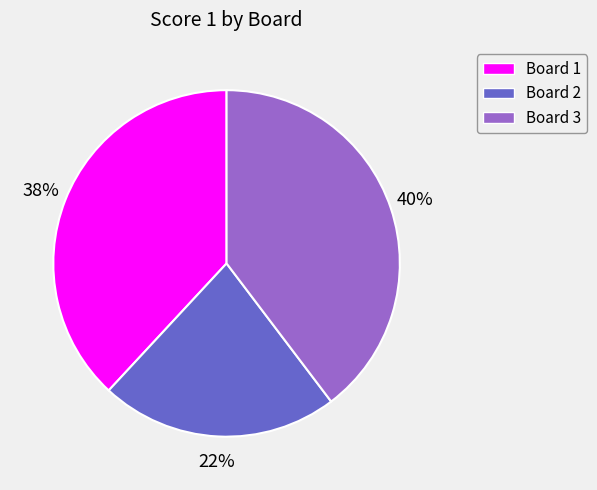

The Board 3 slice represents 26% of the pie. True or false?

False